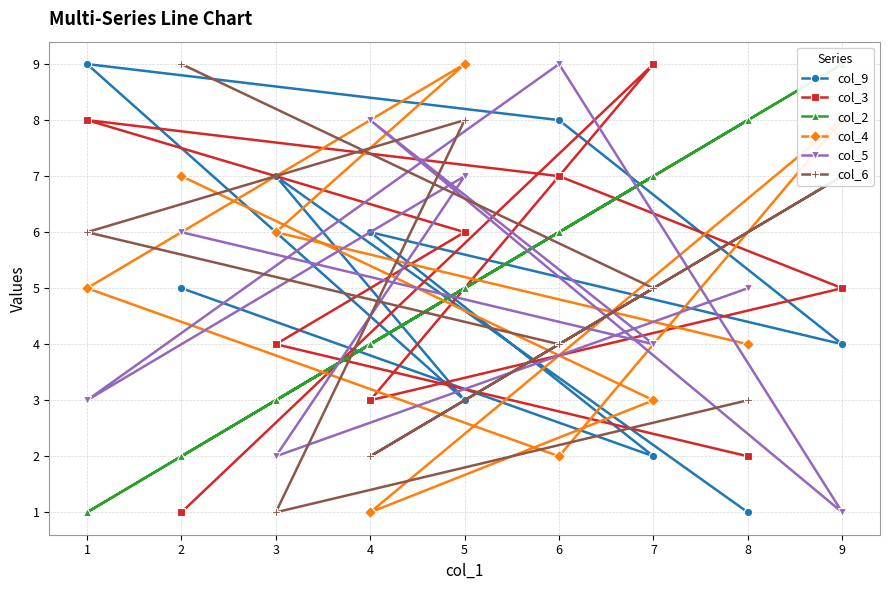

What is the smallest value displayed?

1